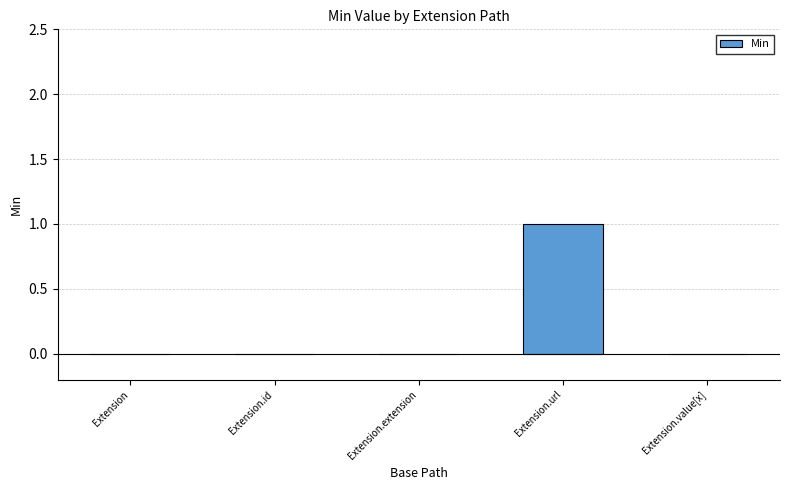

Does the chart contain stacked bars?

No